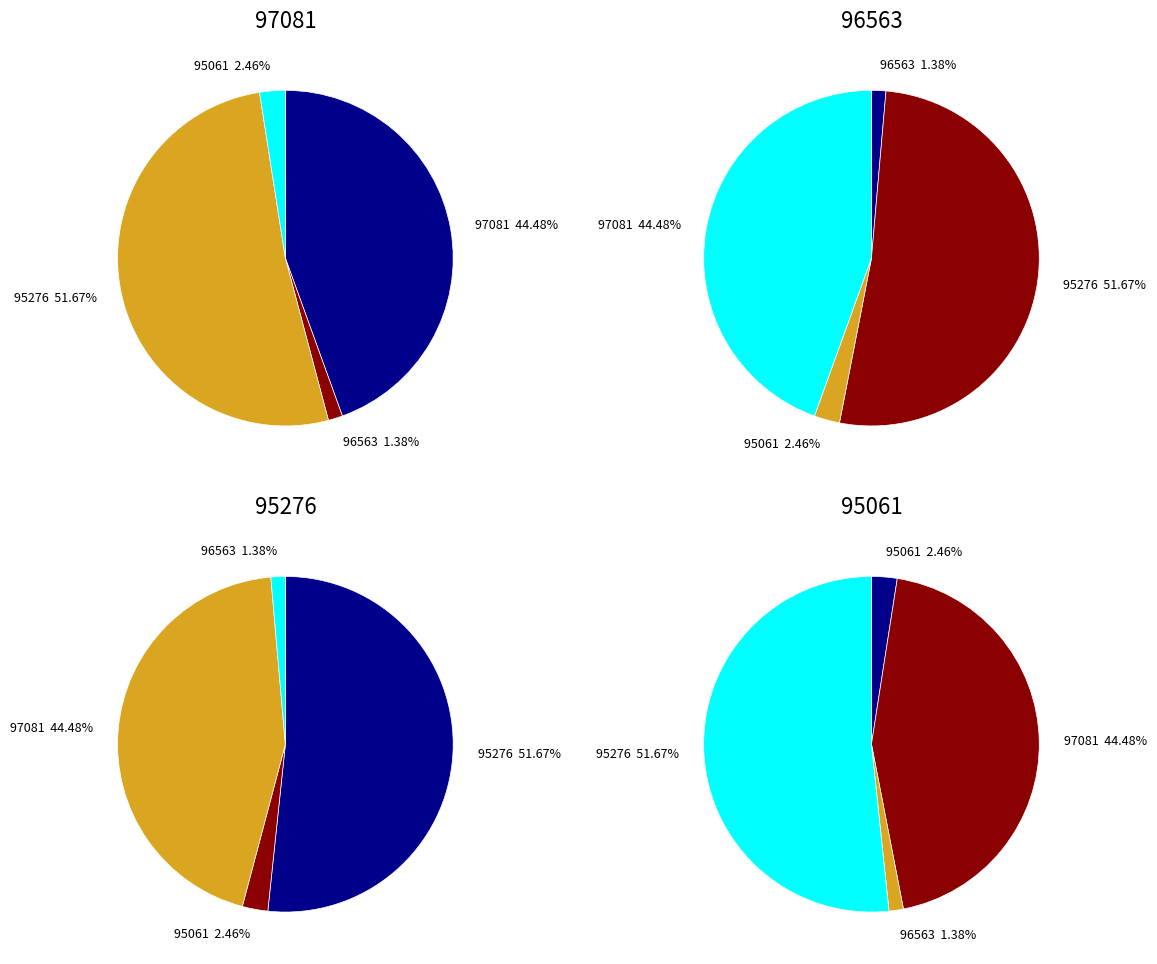

Which slice is the smallest?

96563